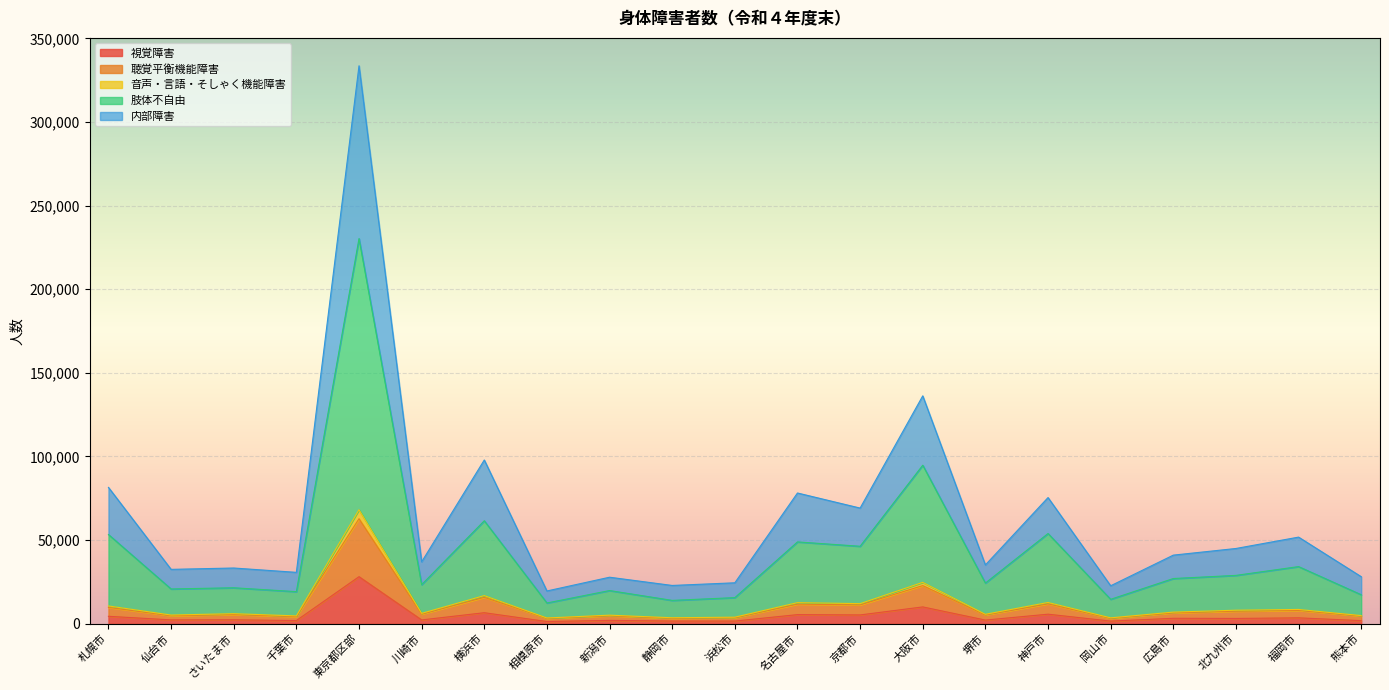

At which category is the sum across all series the highest?

東京都区部